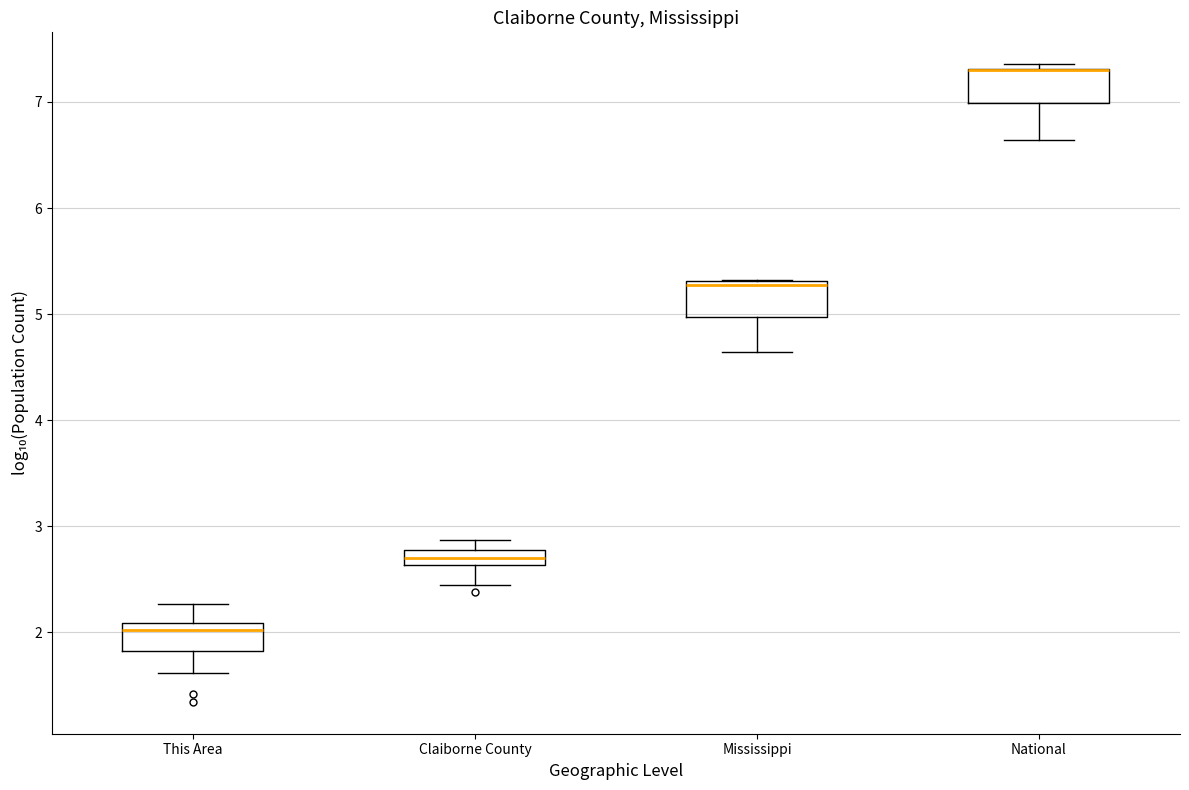

Where does the lower whisker of the box for This Area end on the y-axis? The values are not printed on the chart, so give them approximately, as read against the axis.

1.6